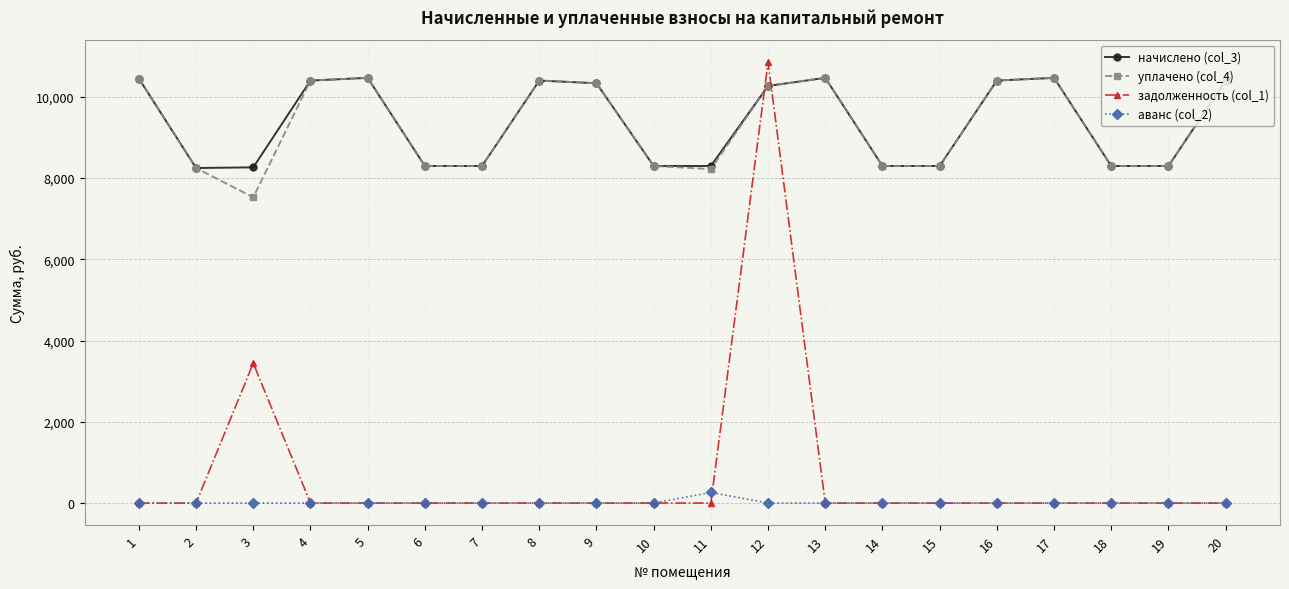

What is the spread (max minus min) of values at 5?

10465.9